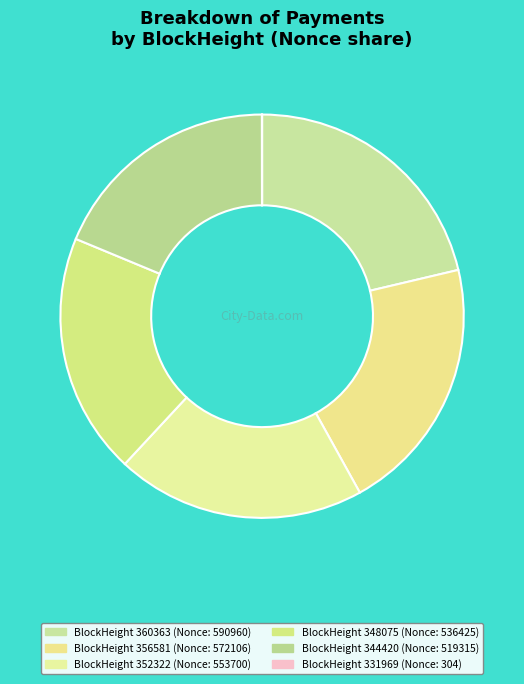

Is there a majority slice in this chart?

No